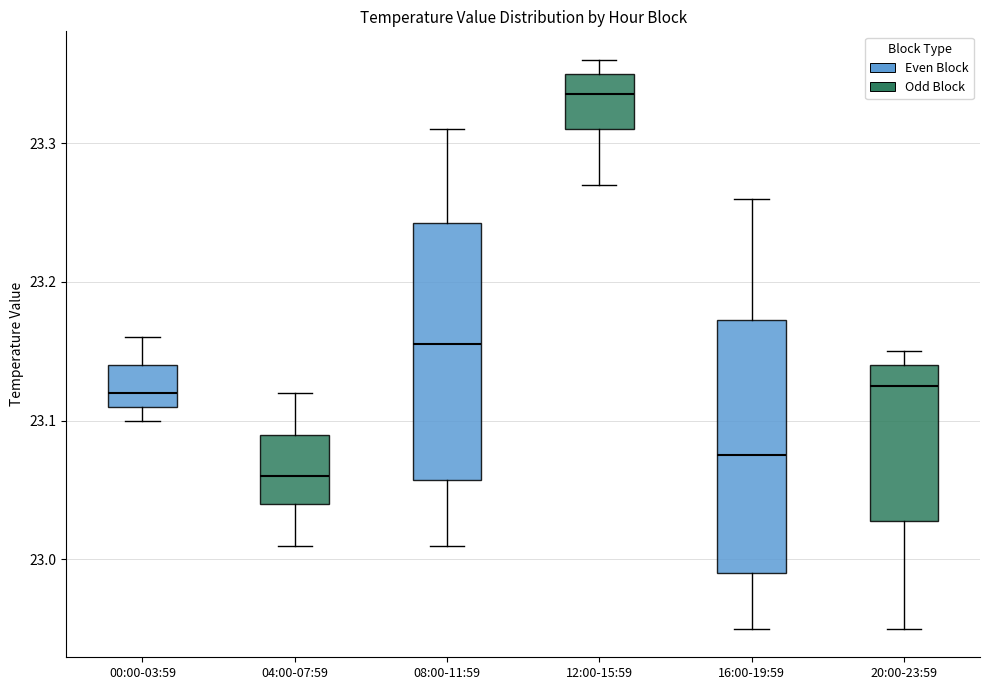

Where is the lower edge of the box for 20:00-23:59 on the y-axis? The values are not printed on the chart, so give them approximately, as read against the axis.

23.03